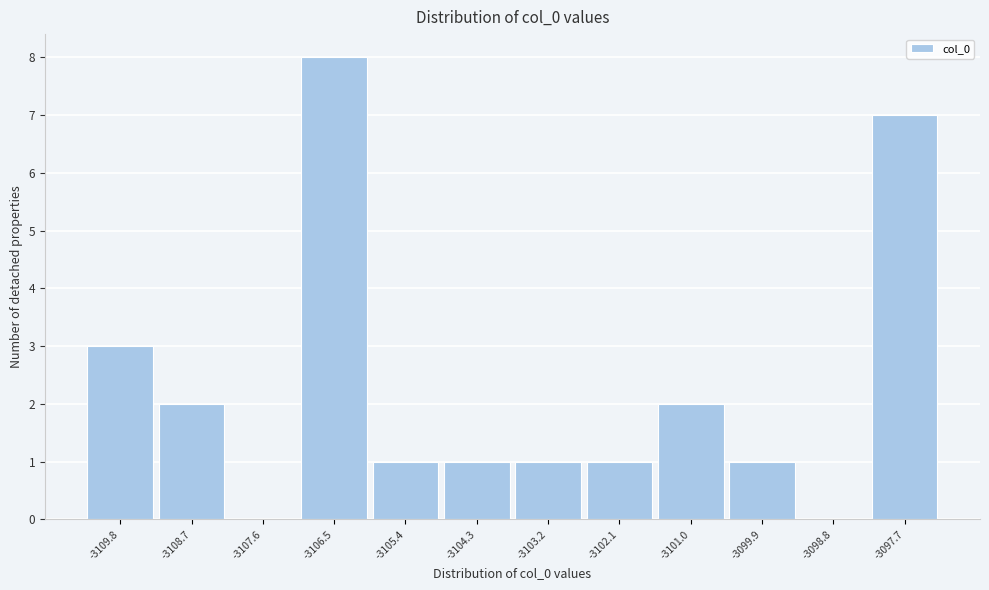

Reading right to left, what are all the values shown in this chart?

-3097.7=7	-3098.8=0	-3099.9=1	-3101.0=2	-3102.1=1	-3103.2=1	-3104.3=1	-3105.4=1	-3106.5=8	-3107.6=0	-3108.7=2	-3109.8=3